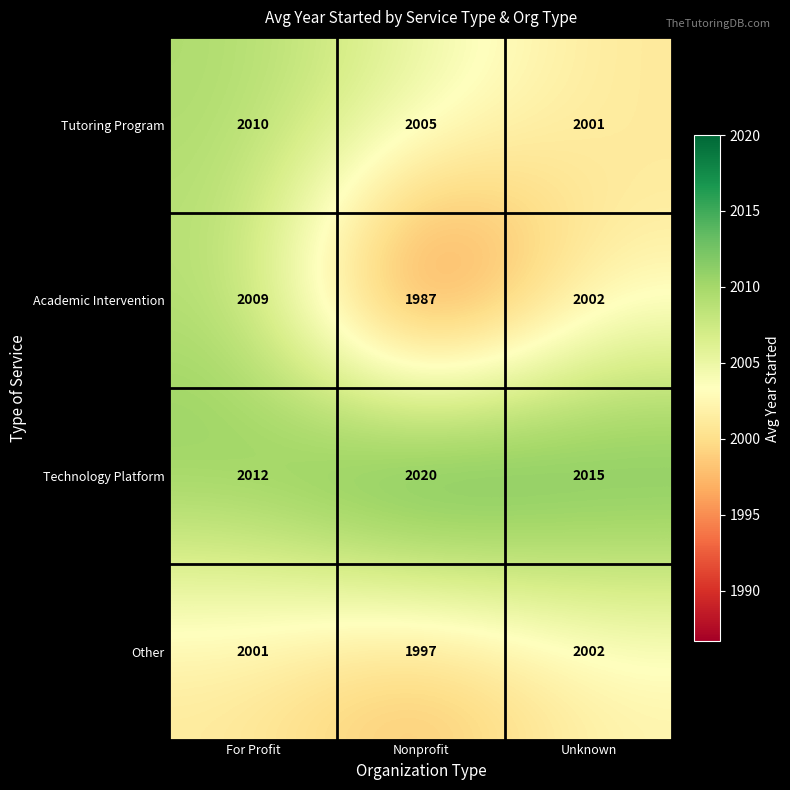

Is the value of Academic Intervention at Unknown greater than the value of Other at For Profit?

Yes